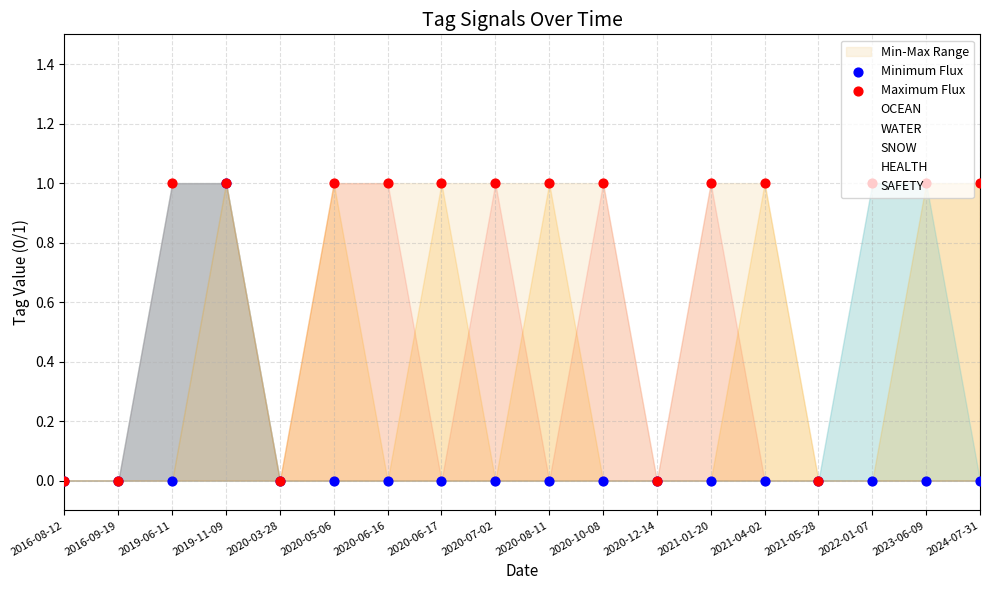

Is the value of SNOW at 2020-03-28 greater than the value of WATER at 2021-01-20?

No